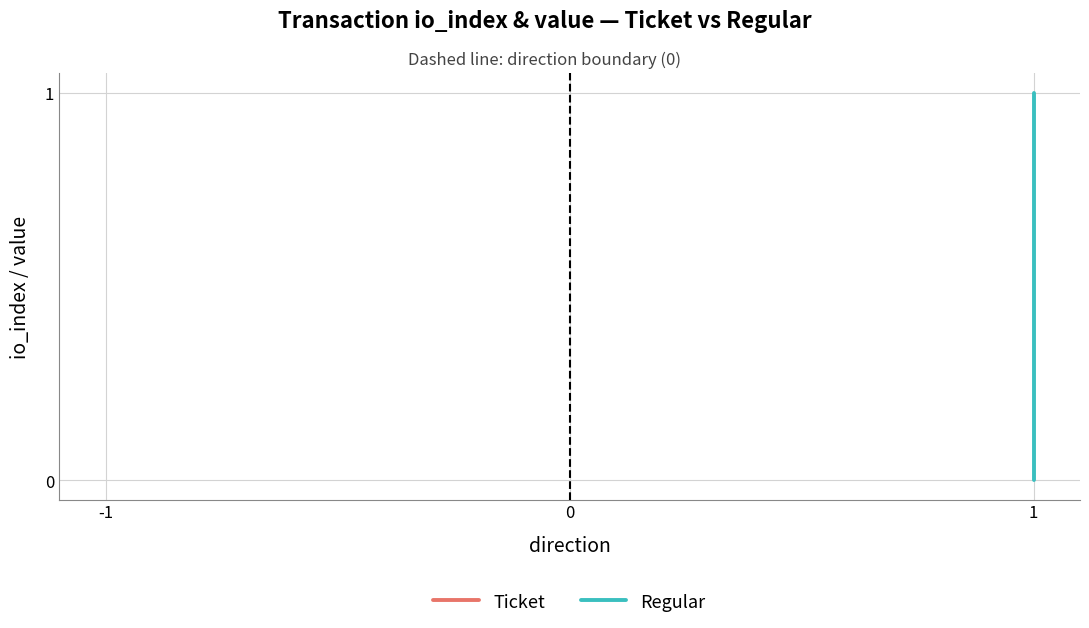

What is the greatest value displayed?

1